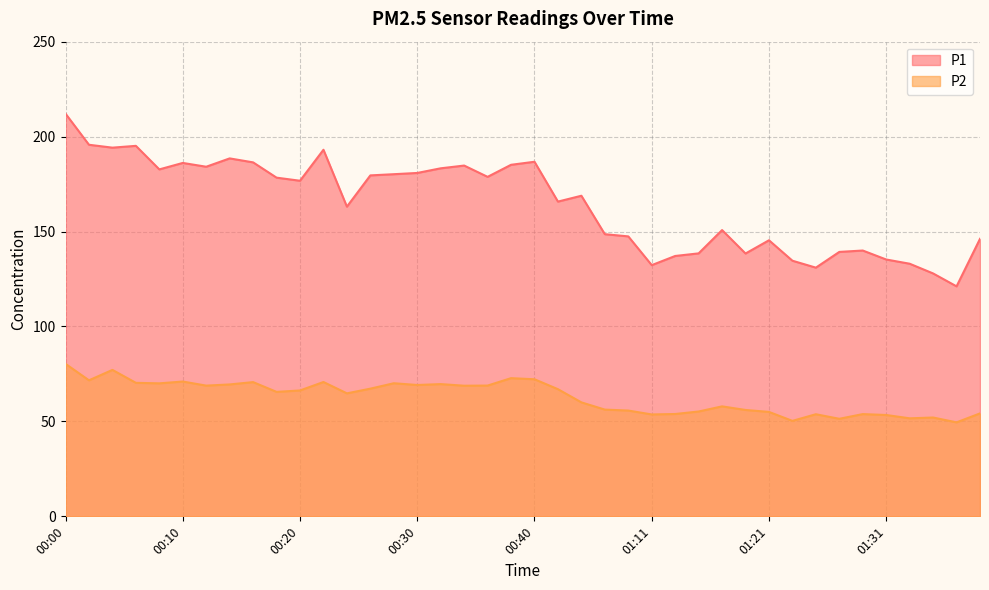

Reading left to right, transcribe all the data shown in this chart.

P1: 00:00=212.1	00:02=195.7	00:04=194.2	00:06=195.1	00:08=182.7	00:10=186.1	00:12=184.1	00:14=188.5	00:16=186.4	00:18=178.4	00:20=176.8	00:22=193.1	00:24=163.1	00:26=179.6	00:28=180.2	00:30=180.8	00:32=183.3	00:34=184.8	00:36=178.8	00:38=185.2	00:40=186.8	00:49=165.8	00:56=168.8	01:07=148.6	01:09=147.4	01:11=132.3	01:13=137.1	01:15=138.5	01:17=150.8	01:19=138.4	01:21=145.4	01:23=134.6	01:25=131.0	01:27=139.3	01:29=140.0	01:31=135.3	01:33=133.1	01:35=127.9	01:37=121.1	01:39=146.2
P2: 00:00=80.3	00:02=71.7	00:04=77.1	00:06=70.3	00:08=70.0	00:10=71.0	00:12=68.8	00:14=69.5	00:16=70.7	00:18=65.5	00:20=66.3	00:22=70.8	00:24=64.8	00:26=67.2	00:28=70.1	00:30=69.2	00:32=69.7	00:34=68.8	00:36=68.9	00:38=72.8	00:40=72.2	00:49=67.0	00:56=60.0	01:07=56.2	01:09=55.7	01:11=53.7	01:13=53.9	01:15=55.2	01:17=57.9	01:19=56.0	01:21=55.0	01:23=50.3	01:25=53.8	01:27=51.4	01:29=53.9	01:31=53.4	01:33=51.6	01:35=52.0	01:37=49.5	01:39=54.2